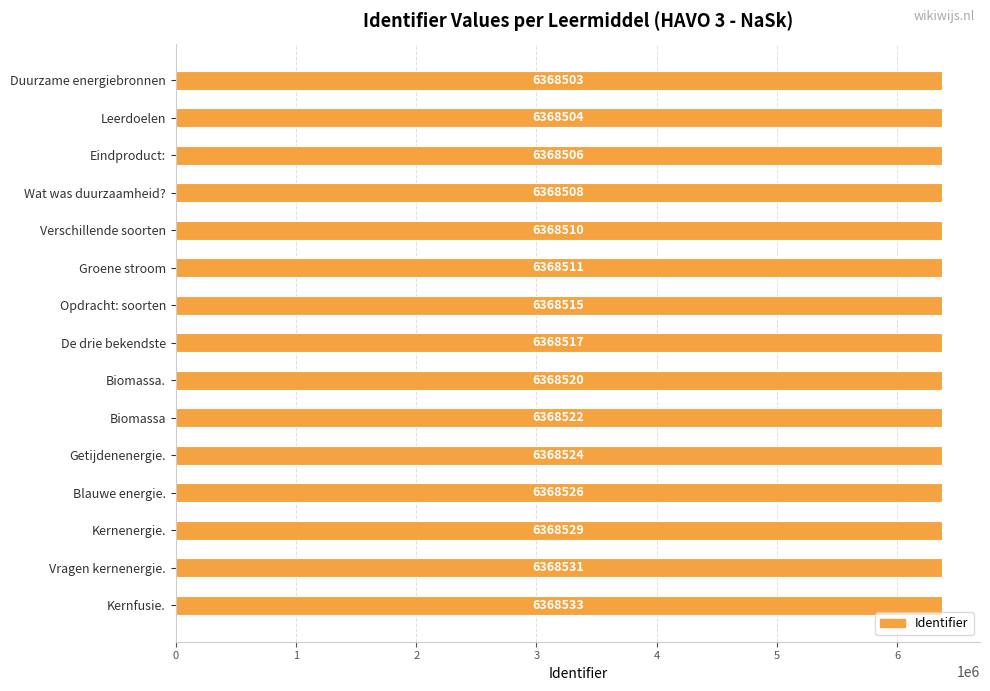

Reading bottom to top, extract all data points from this chart.

Kernfusie.=6368533	Vragen kernenergie.=6368531	Kernenergie.=6368529	Blauwe energie.=6368526	Getijdenenergie.=6368524	Biomassa=6368522	Biomassa.=6368520	De drie bekendste=6368517	Opdracht: soorten=6368515	Groene stroom=6368511	Verschillende soorten=6368510	Wat was duurzaamheid?=6368508	Eindproduct:=6368506	Leerdoelen=6368504	Duurzame energiebronnen=6368503